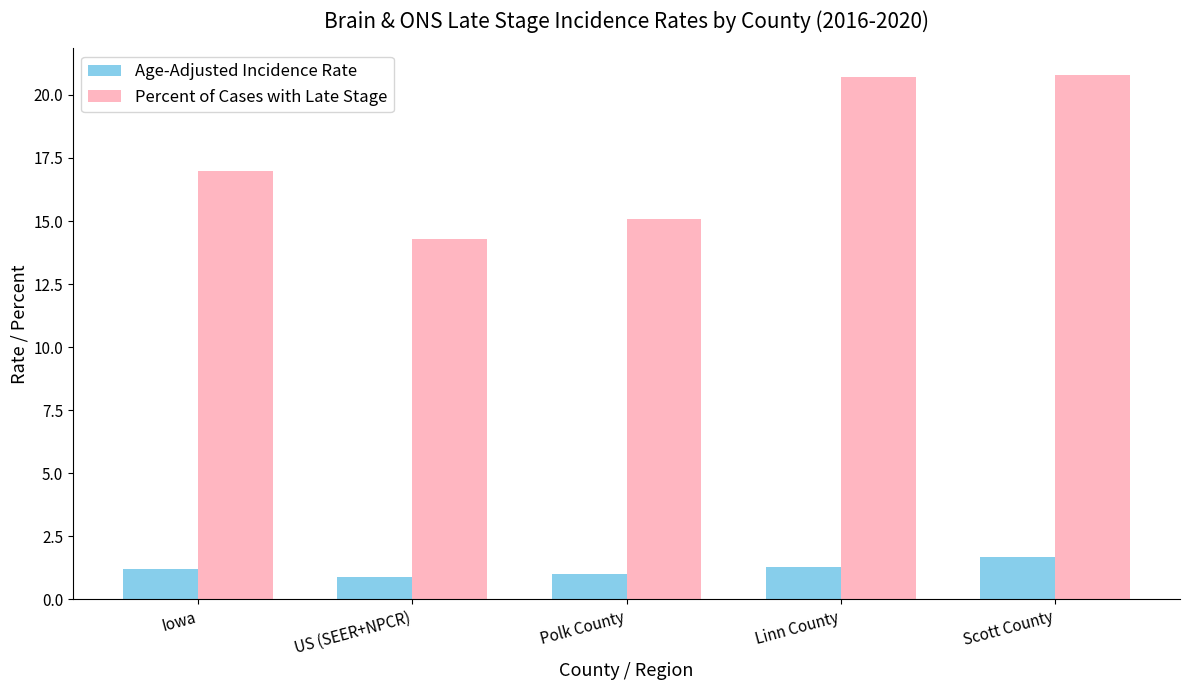

What is the label of the 4th bar from the right?

US (SEER+NPCR)